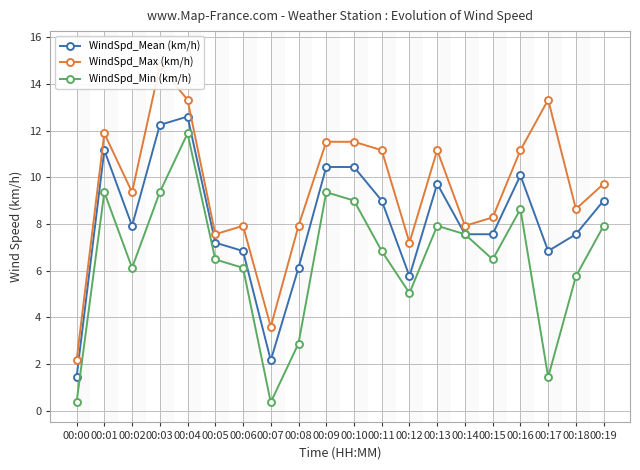

How many interior local peaks does the WindSpd_Max (km/h) series have?

5